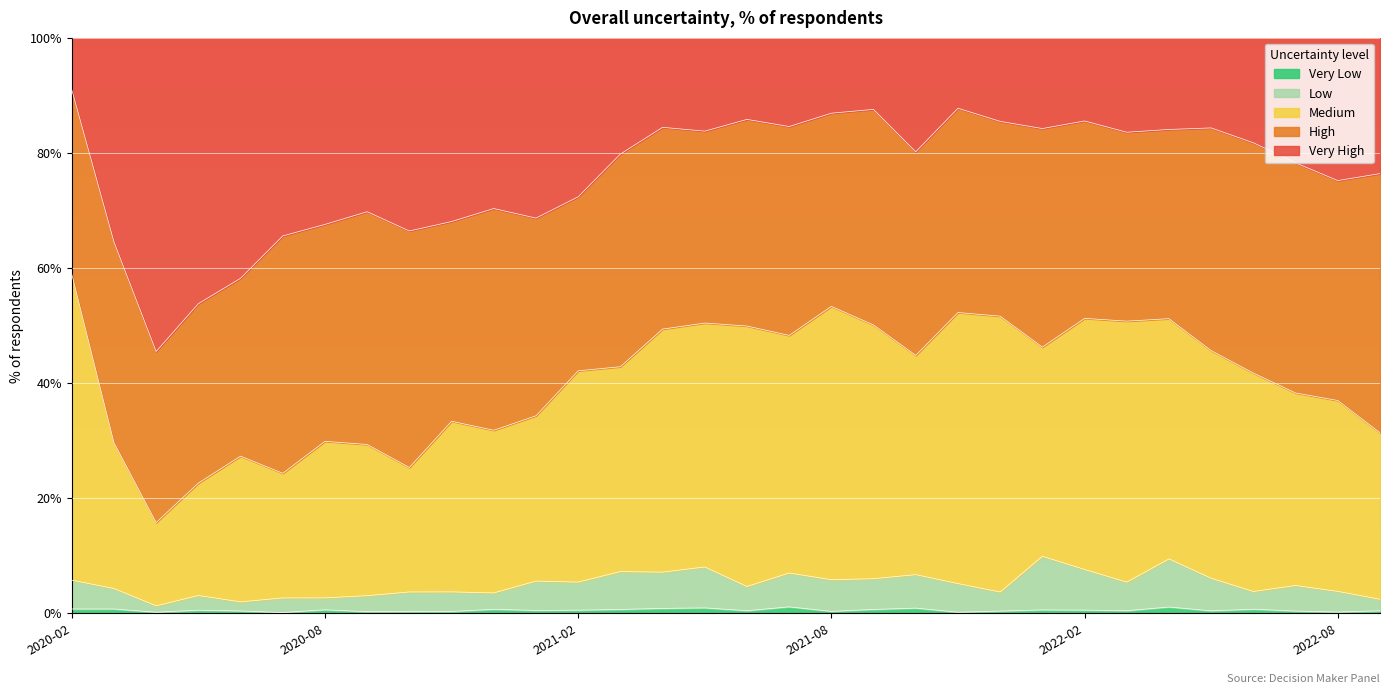

At which label does Medium first exceed 42?

2020-02